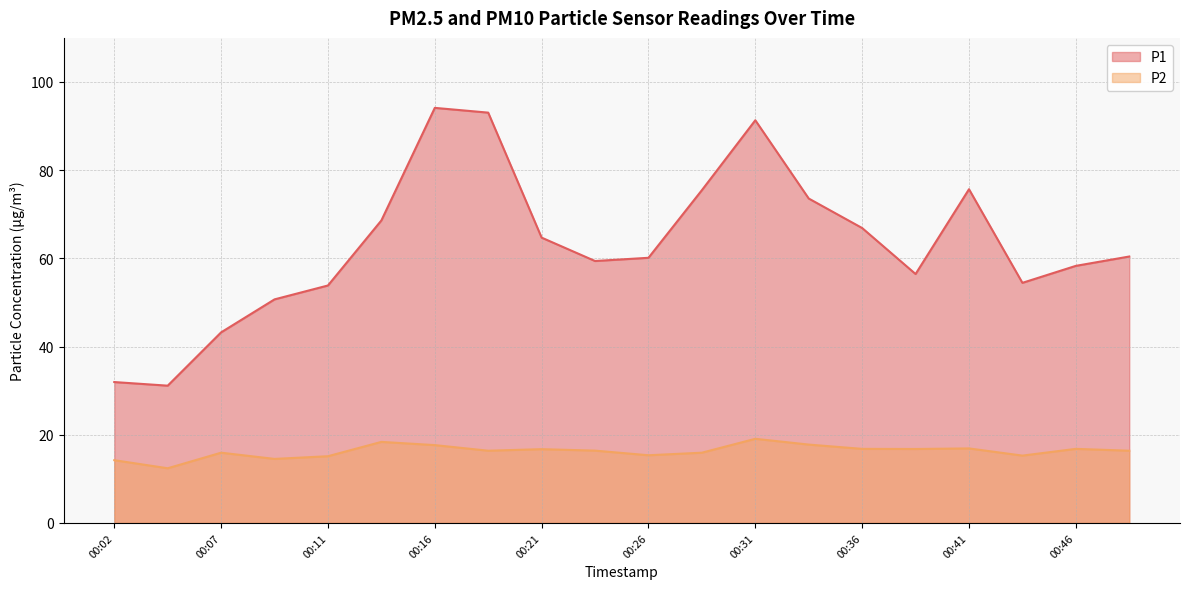

Reading left to right, extract all data points from this chart.

P1: 31.9	31.1	43.2	50.7	53.9	68.6	94.1	93.0	64.7	59.4	60.1	75.5	91.3	73.6	66.9	56.5	75.7	54.5	58.3	60.4
P2: 14.2	12.4	15.9	14.5	15.1	18.4	17.6	16.4	16.7	16.4	15.3	15.9	19.1	17.8	16.8	16.8	16.9	15.3	16.8	16.4